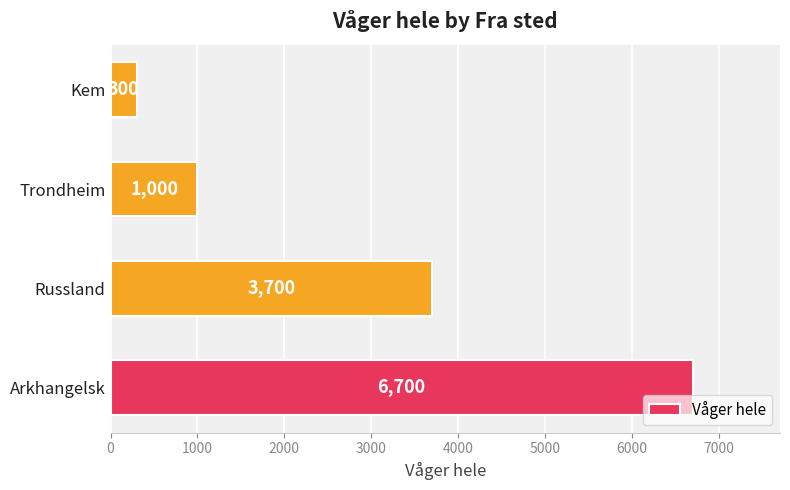

What is the greatest value displayed?

6700